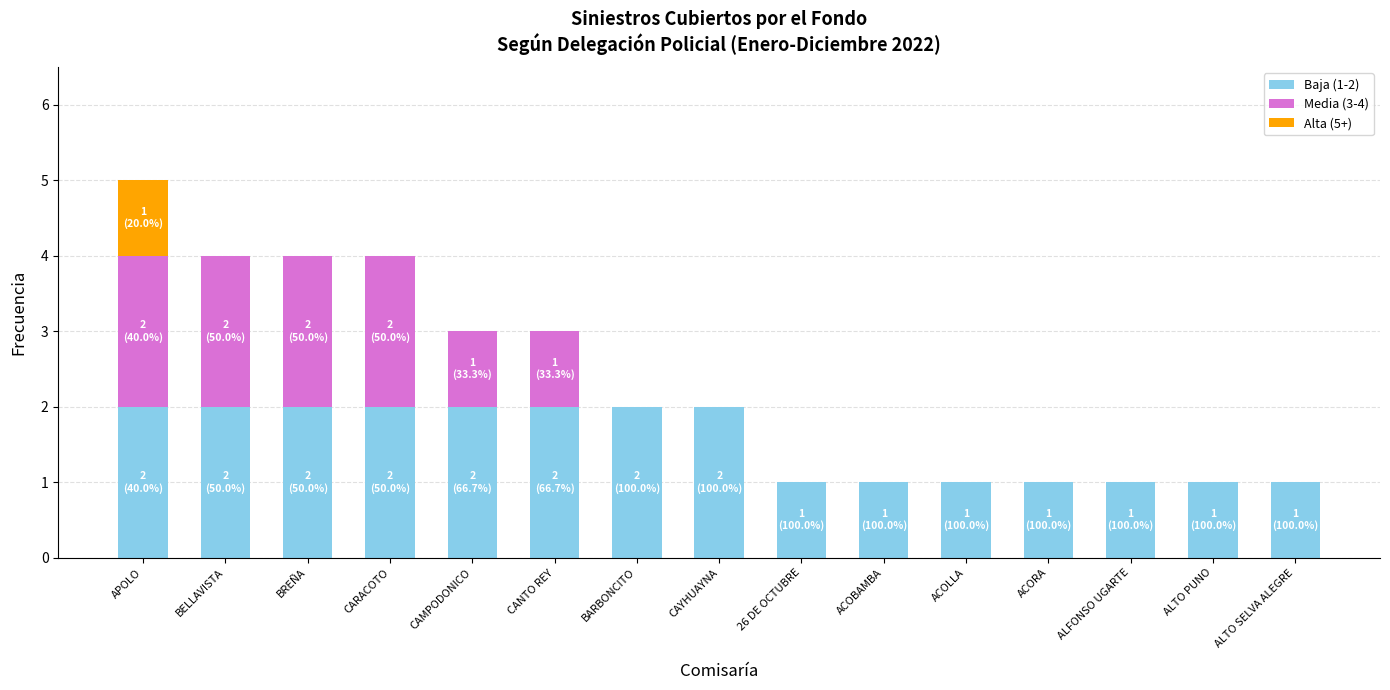

At which category is the sum across all series the highest?

APOLO